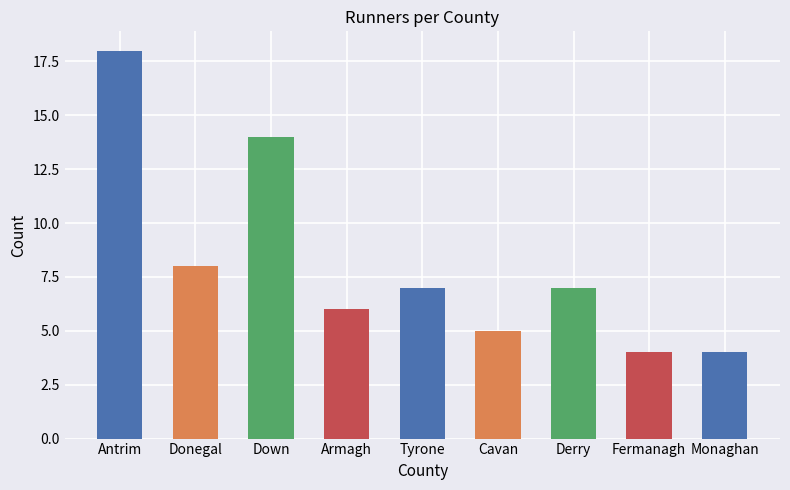

The chart shows a value of 7 at Tyrone. True or false?

True